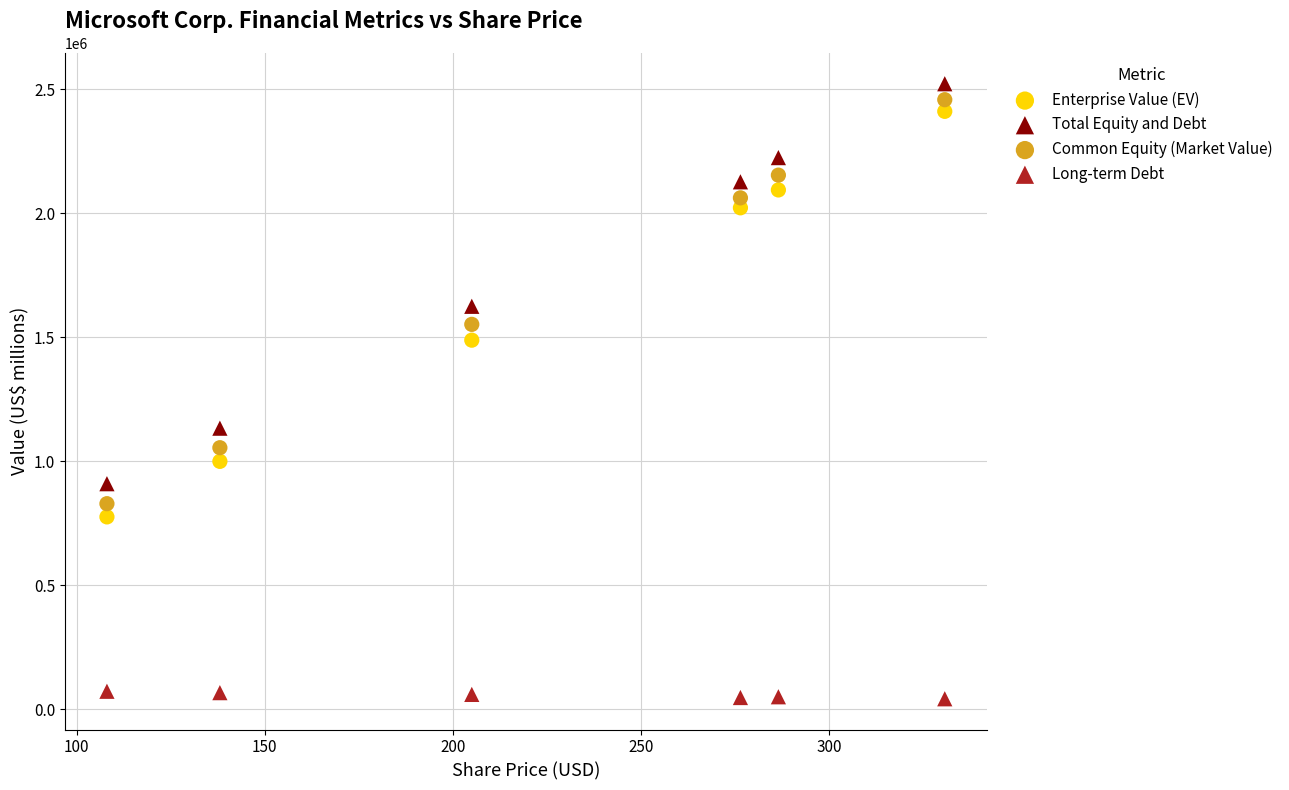

What are all the series names shown in the legend?

Enterprise Value (EV), Total Equity and Debt, Common Equity (Market Value), Long-term Debt